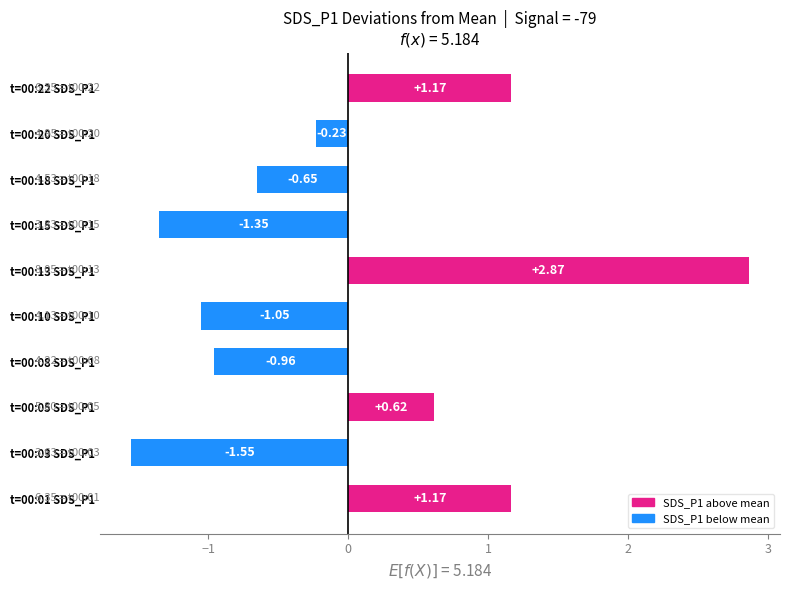

What is the change in value from t=00:15 SDS_P1 to t=00:20 SDS_P1?

+1.1